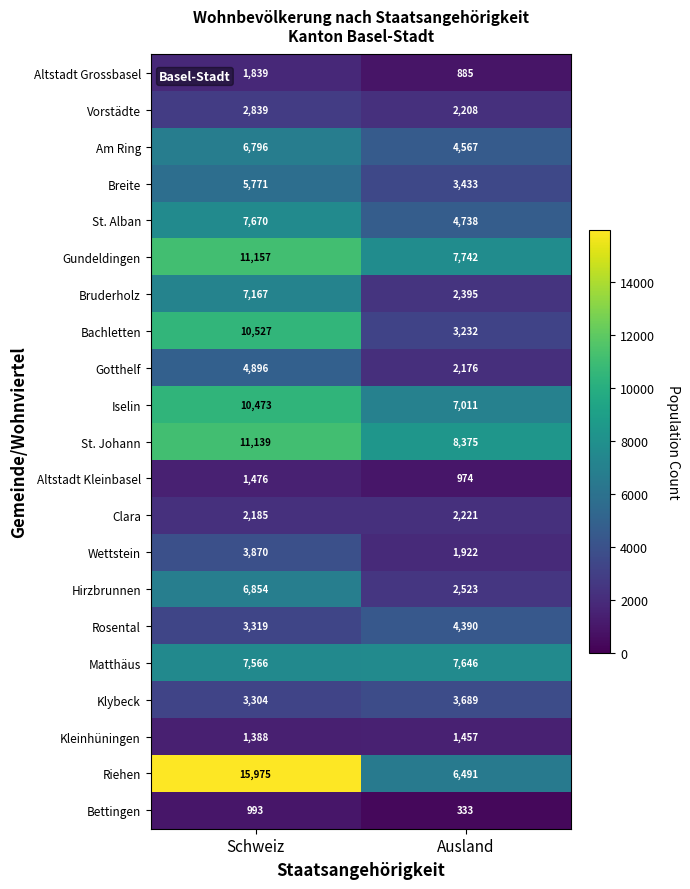

What is the smallest value displayed?

333